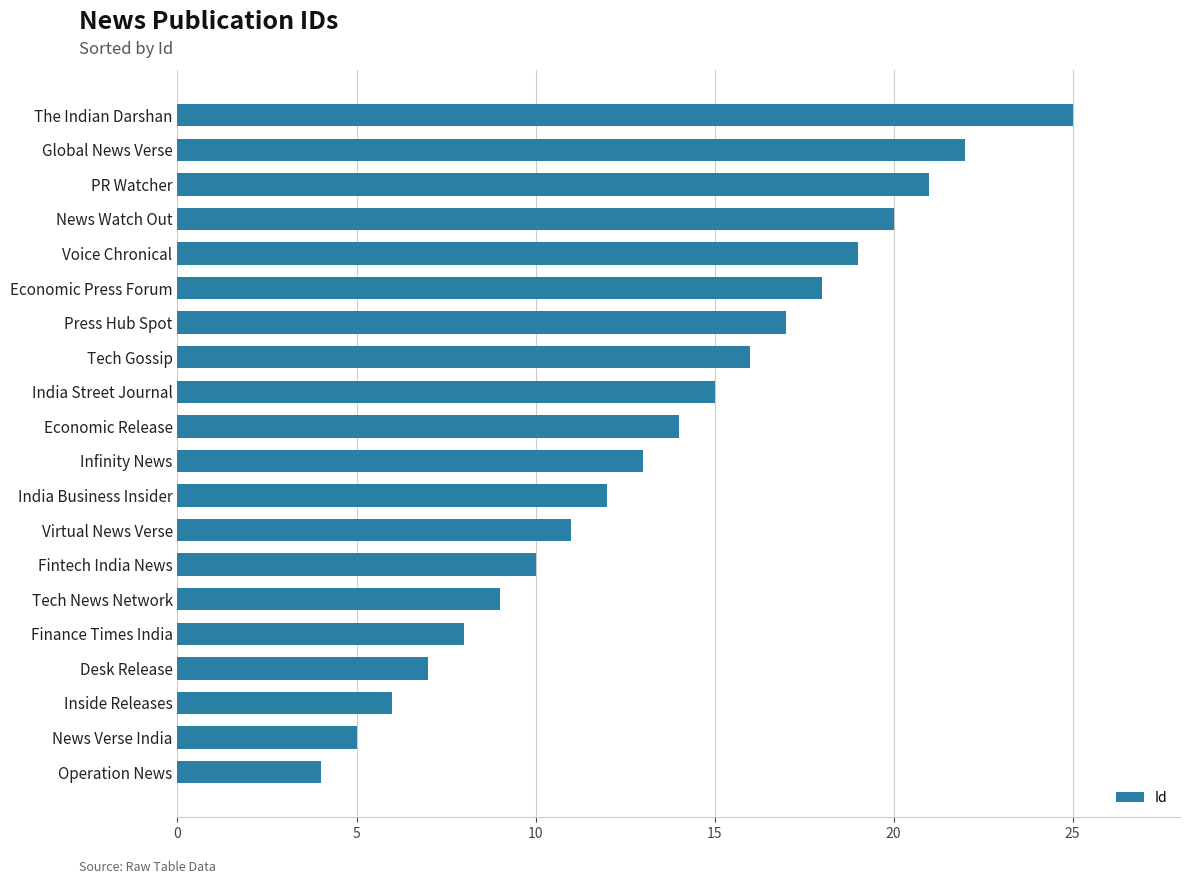

What is the label of the 20th bar from the bottom?

The Indian Darshan